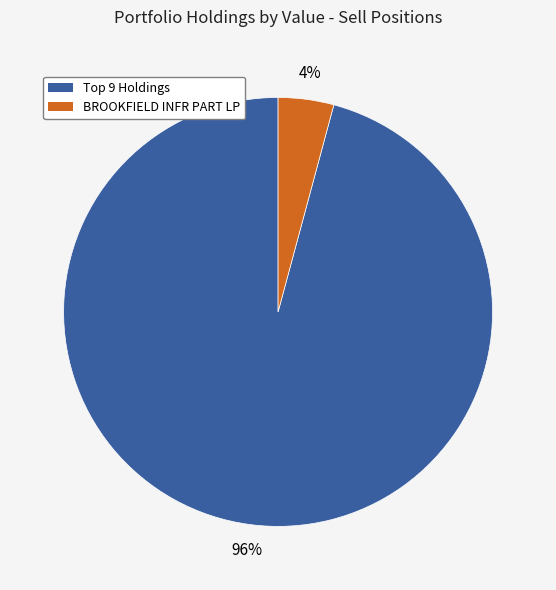

Is there any slice that represents more than half of the pie?

Yes